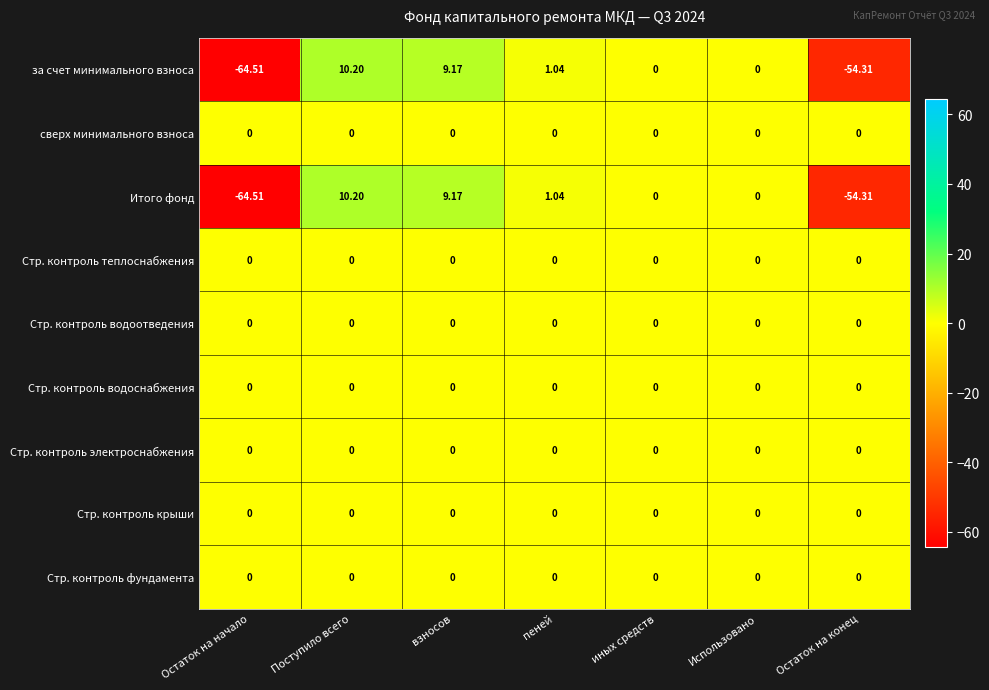

At which category is the sum across all series the highest?

Поступило всего